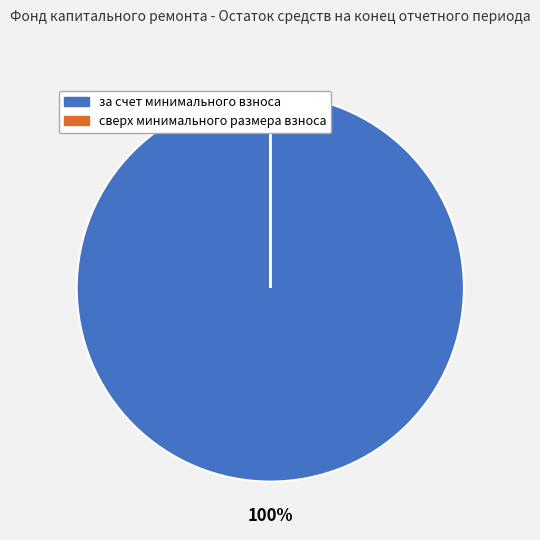

True or false: за счет минимального взноса accounts for 100% of the total.

True